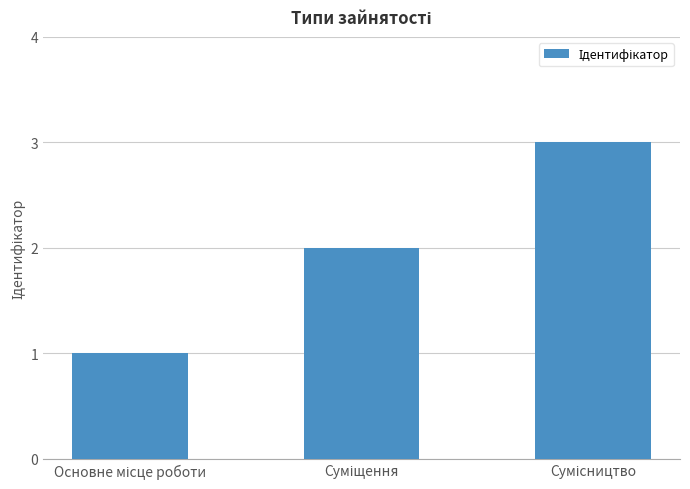

What is the greatest value displayed?

3